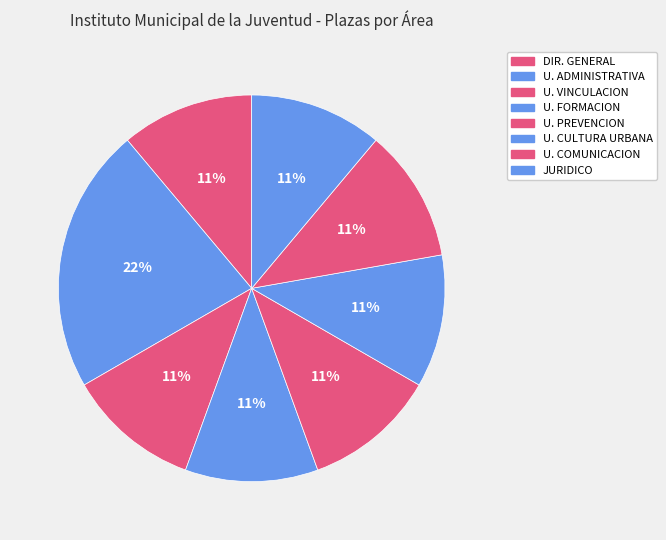

Which category has the biggest portion of the pie?

UNIDAD ADMINISTRATIVA